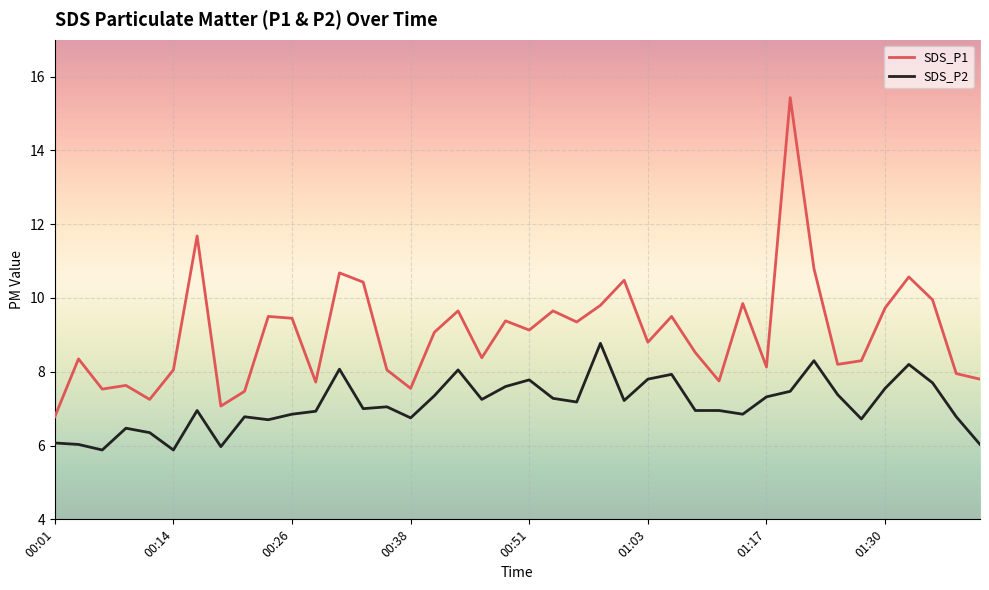

Count the number of categories in the chart.

40